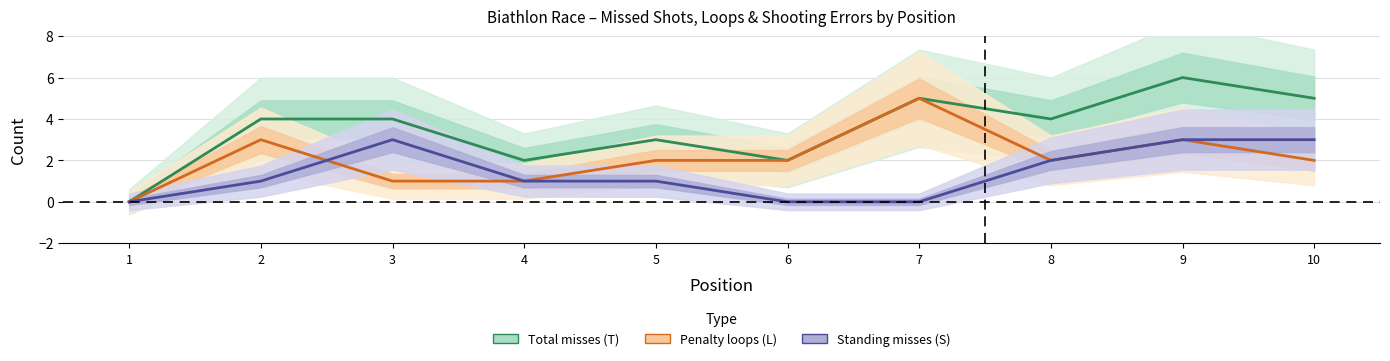

What is the total value across all series at 2?

8